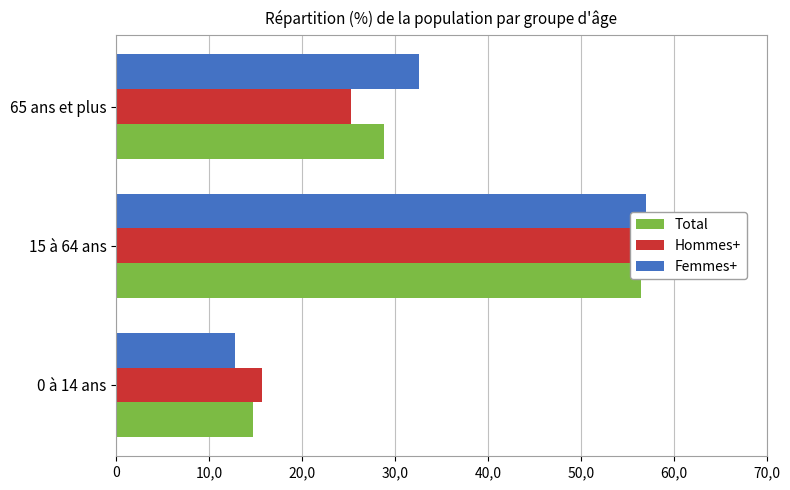

What is the average value of the Total series?

33.3